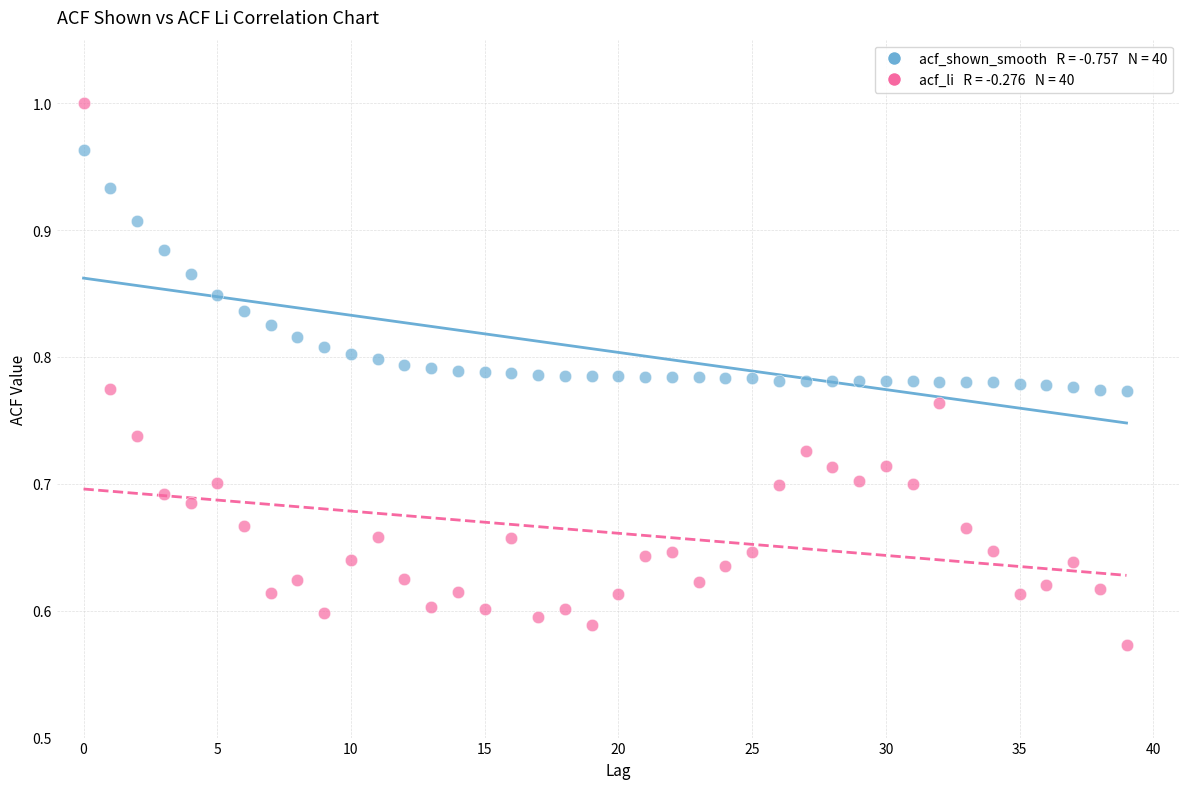

Across all data points, what is the range of Y values (max minus min)?

0.4